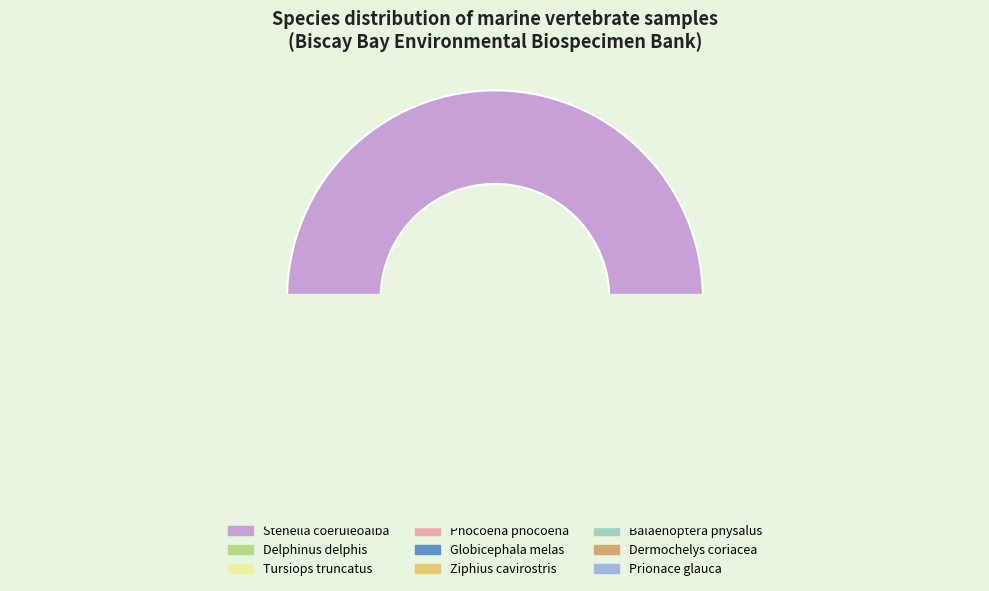

Which slice is the smallest?

Prionace glauca